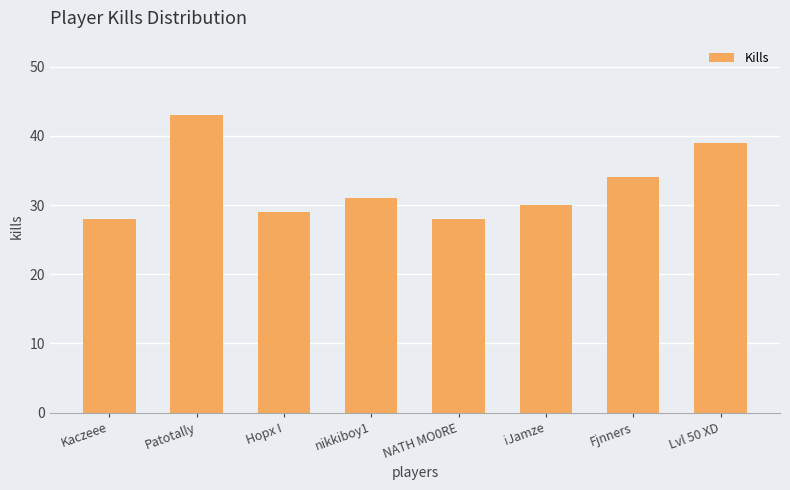

How many values are below 31?

4